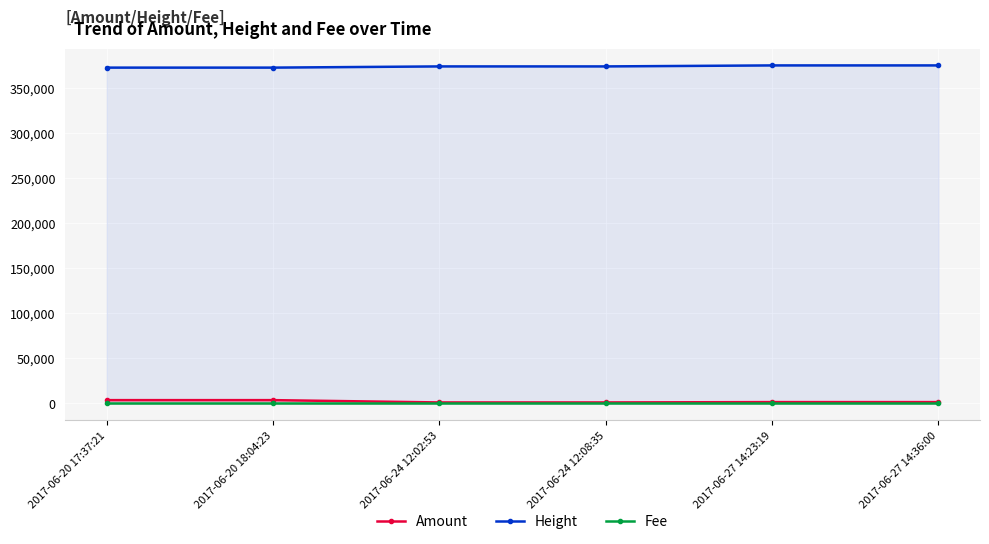

Does the chart display data point markers on the line(s)?

Yes